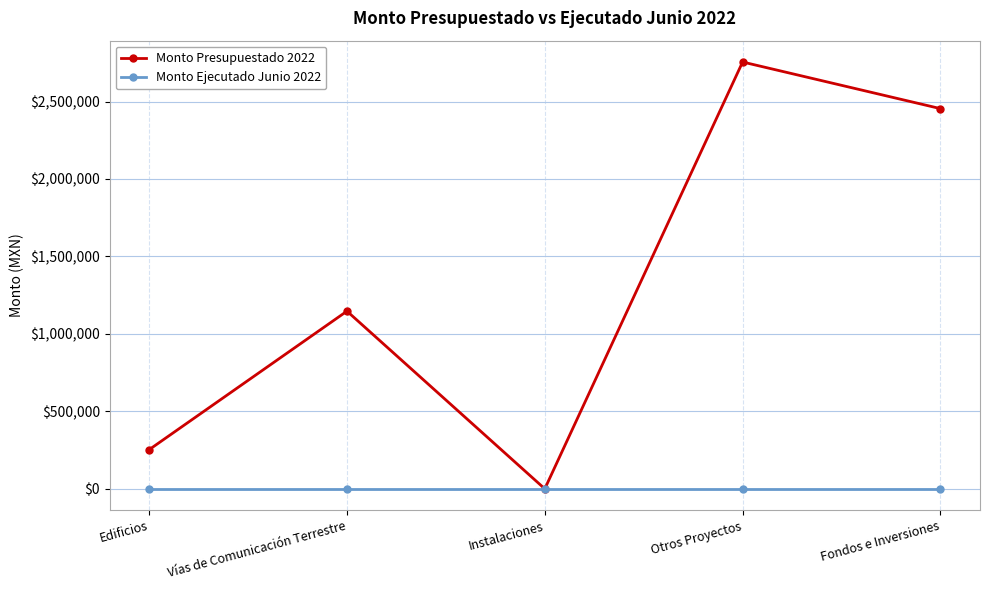

At which label does Monto Presupuestado 2022 reach its peak?

Otros Proyectos